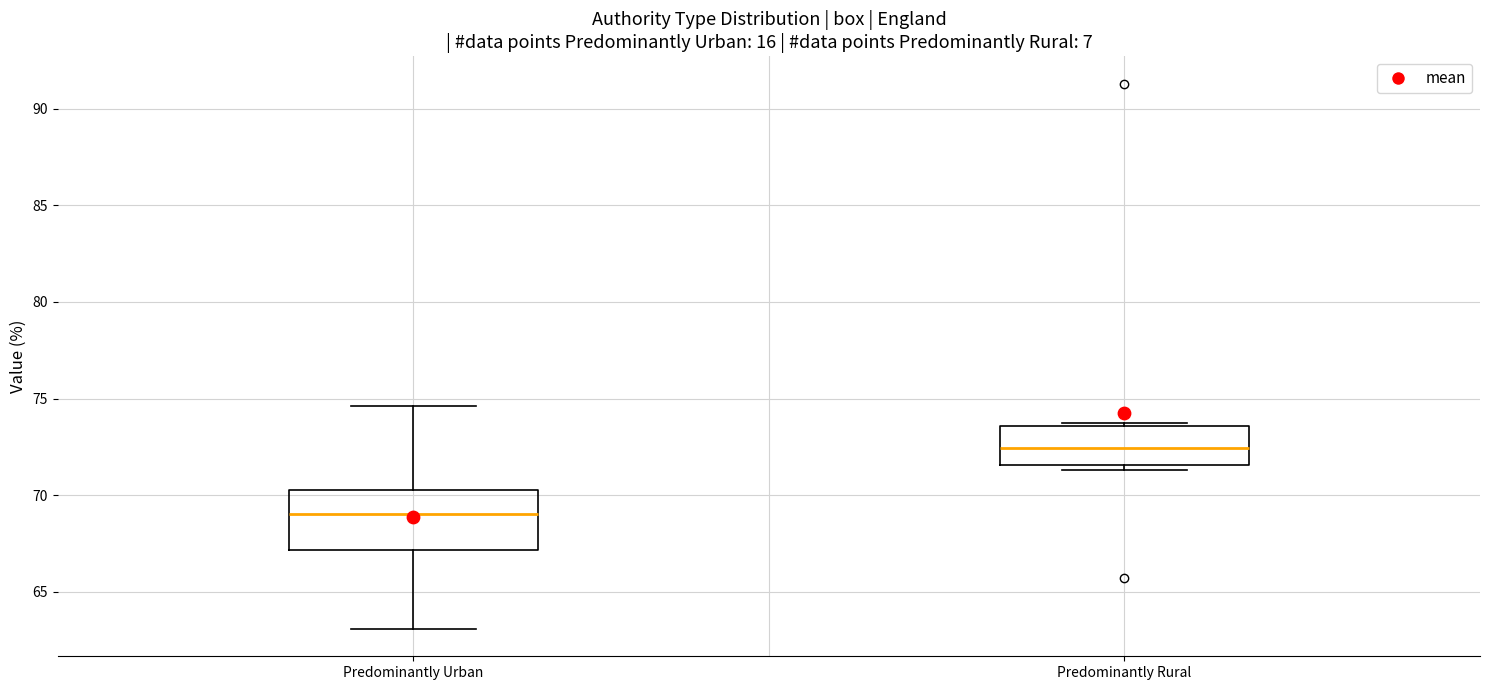

Reading left to right, transcribe this box plot: for each box, give where its median line is, the range the box spans, and where its two whiskers end, as read against the y-axis. The values are not printed on the chart, so give them approximately, as read against the axis.

Predominantly Urban: median 69.0, box 67.0 to 70.5, whiskers 63.0 to 74.5
Predominantly Rural: median 72.5, box 71.5 to 73.5, whiskers 71.5 (just below the box's lower edge) to 73.5